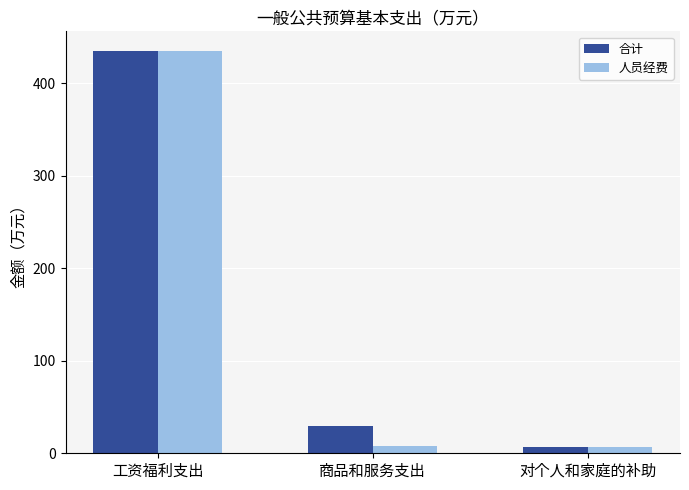

How many data points in 人员经费 are less than 8?

1